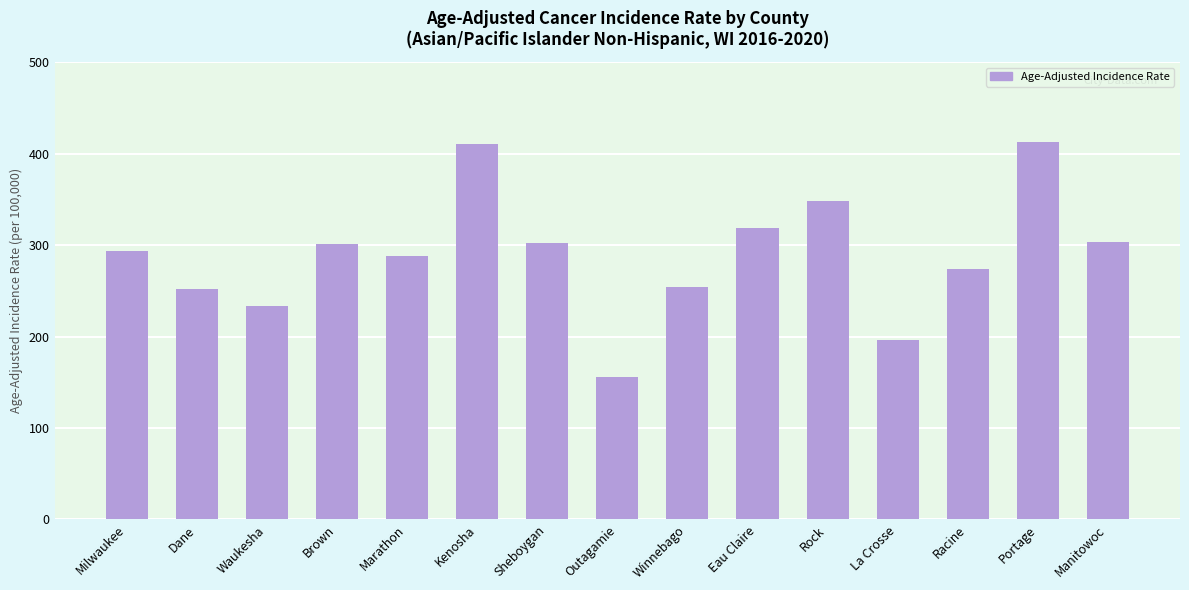

Does the chart contain any negative values?

No